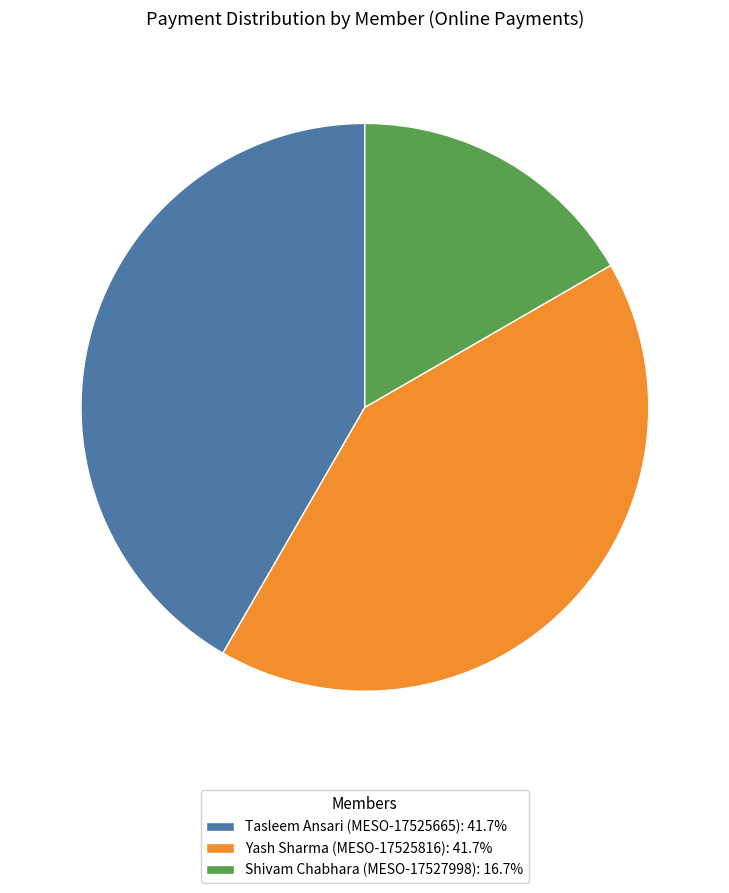

Is there any slice that represents more than half of the pie?

No